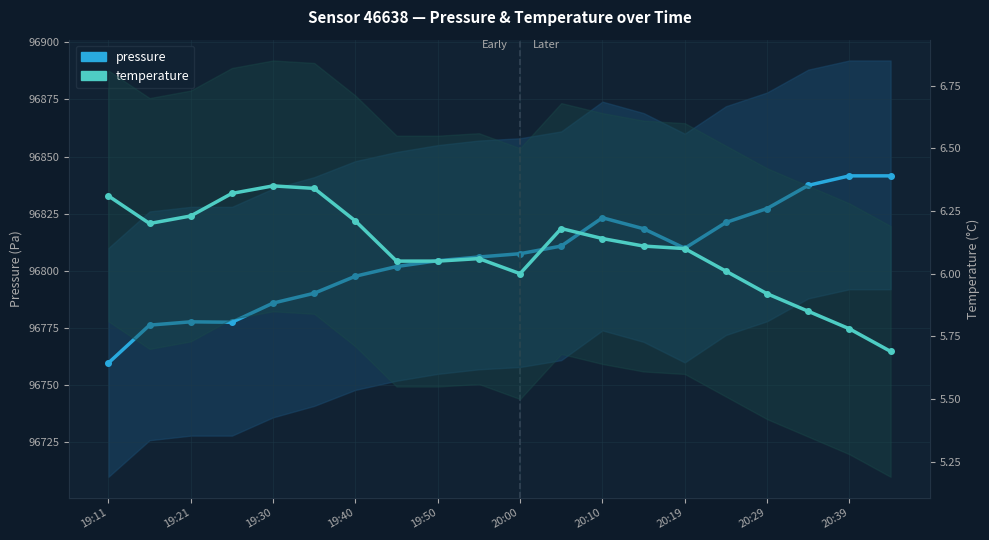

List the series in order of their overall mean, highest first.

pressure, temperature